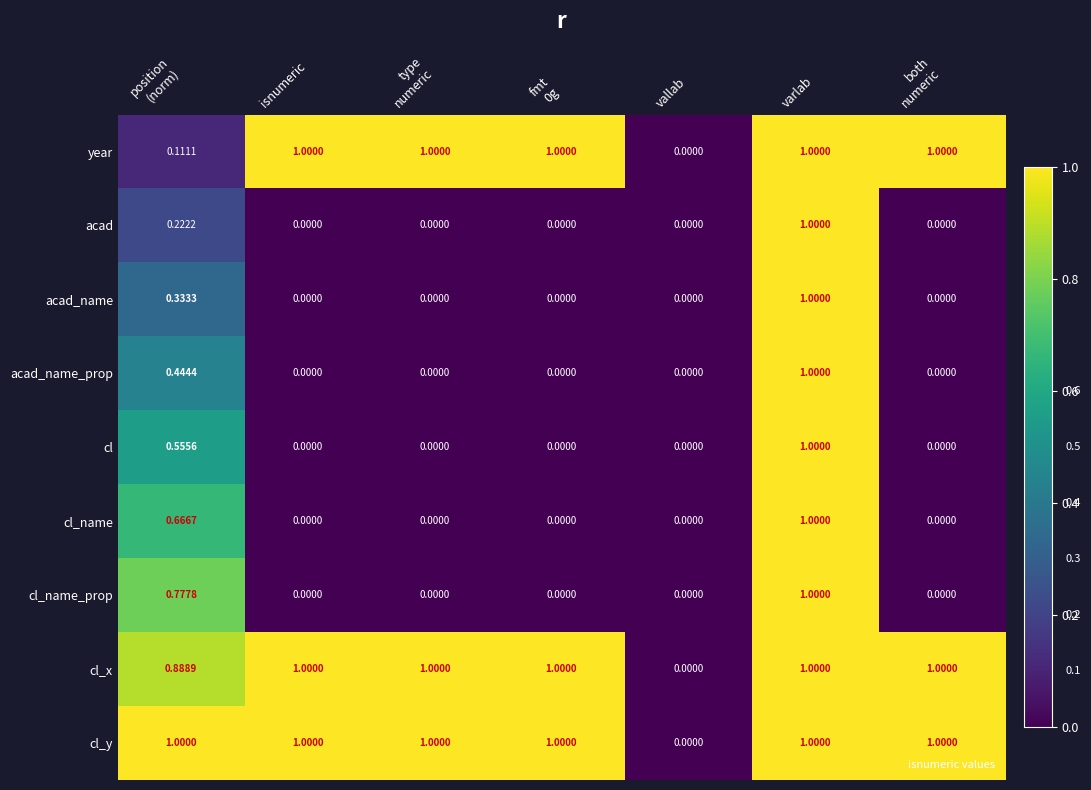

Which category has the lowest value in the year series?

vallab